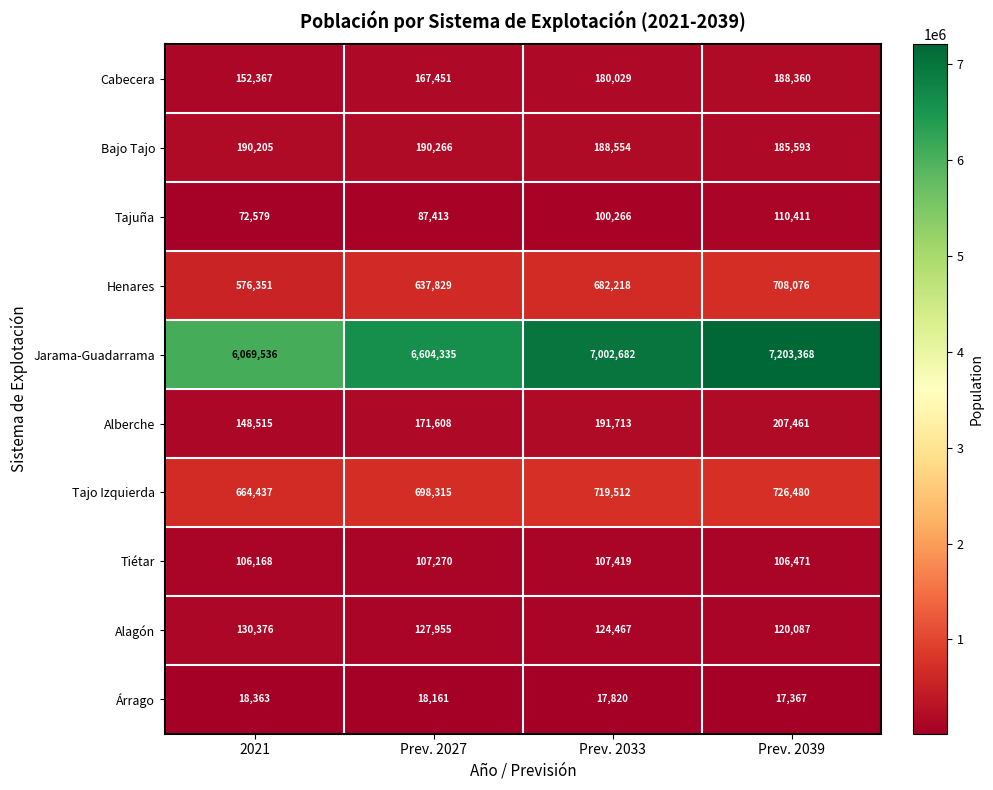

What is the approximate value of Árrago at Prev. 2033?

17820